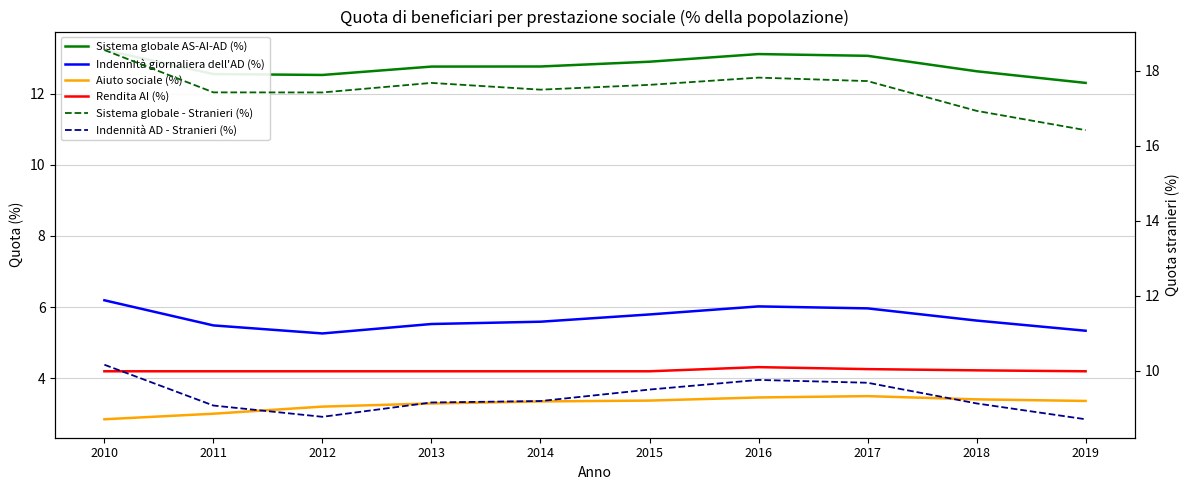

True or false: Indennità giornaliera dell'AD (%) and Indennità AD - Stranieri (%) cross at least once.

False